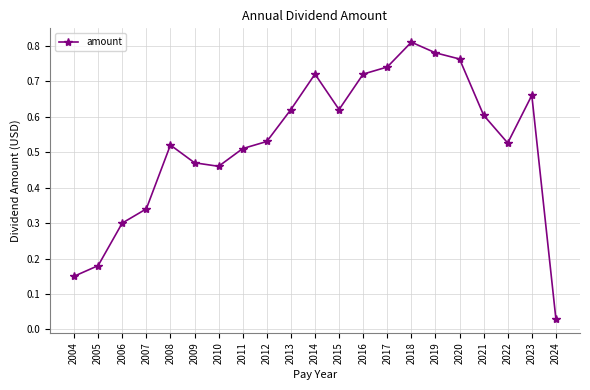

Between 2007 and 2015, which is larger?

2015